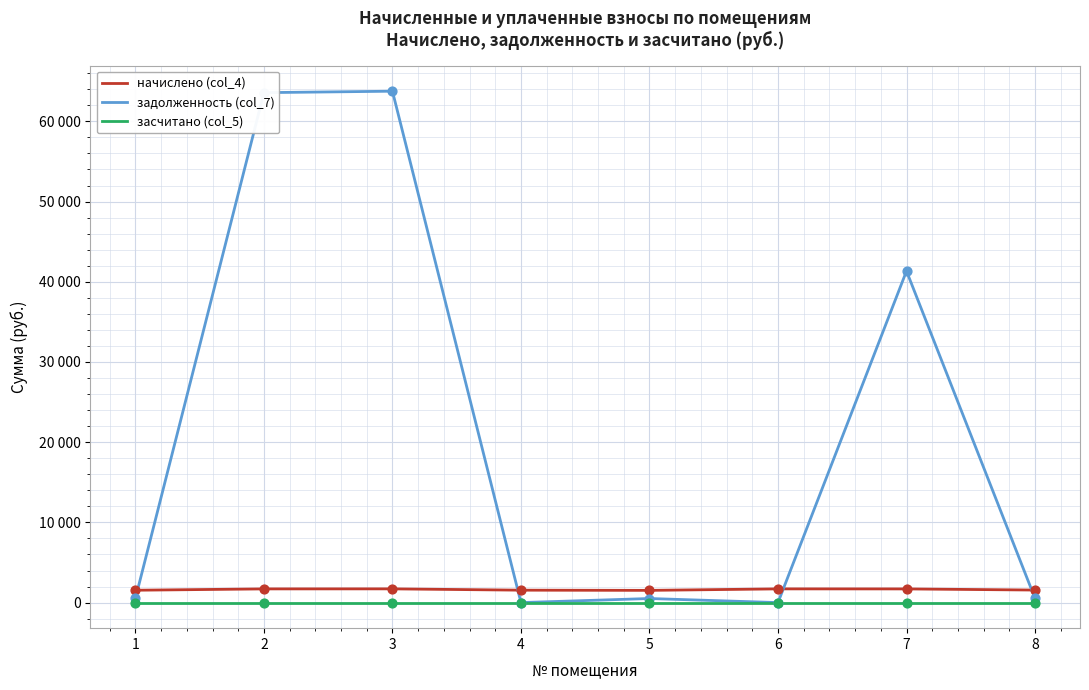

Is this an area chart (filled region under the line)?

No